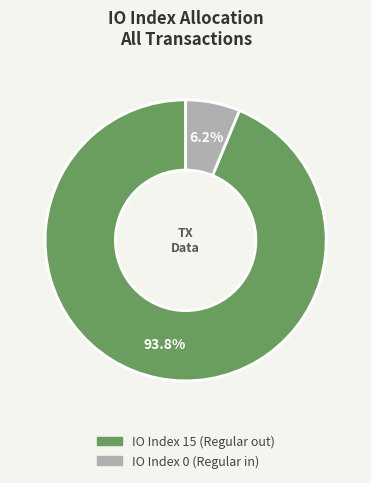

Does any single category account for the majority?

Yes